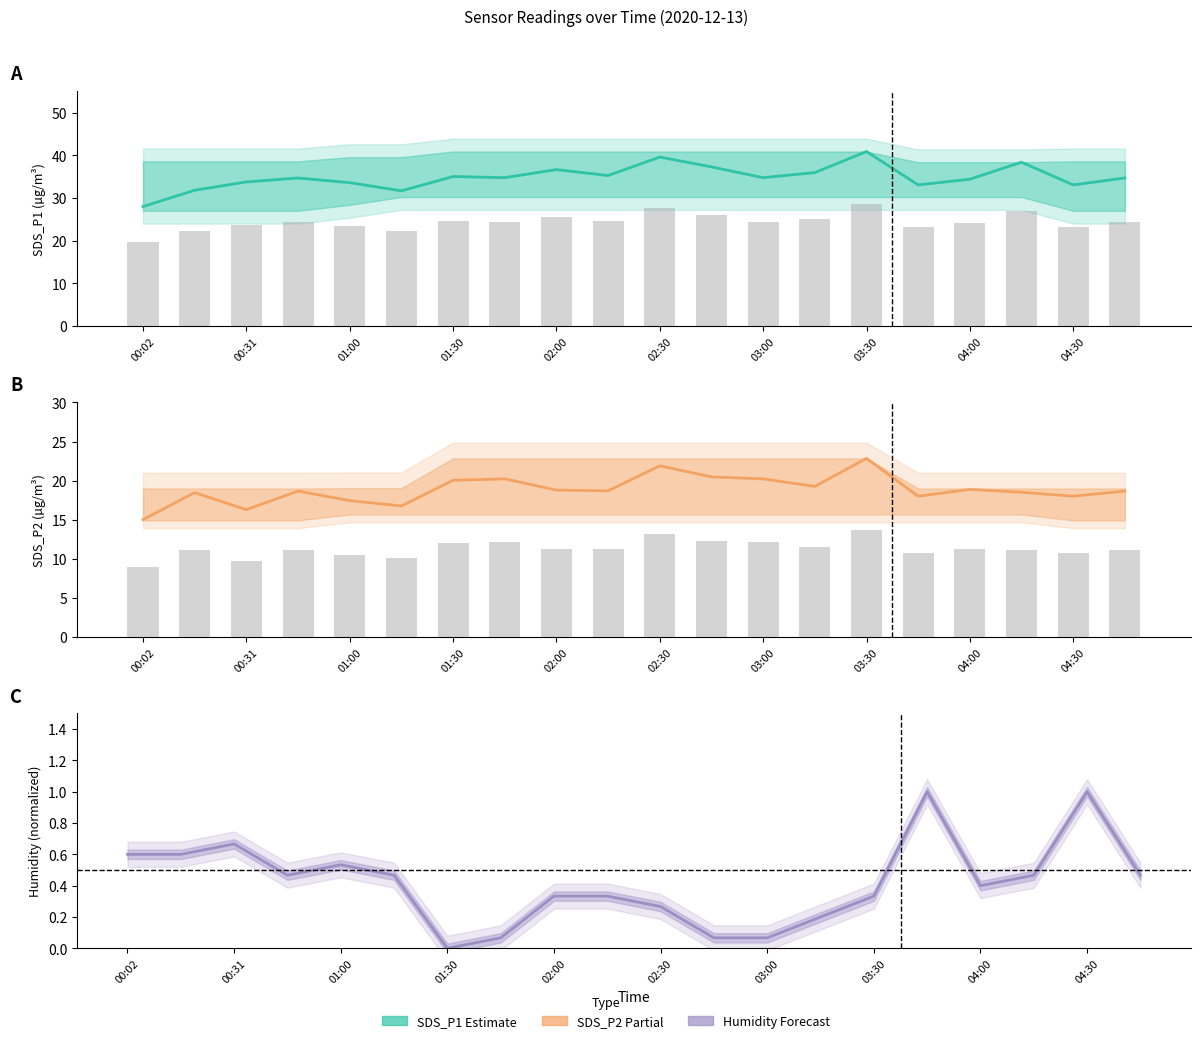

Which series has the largest range (max minus min)?

SDS_P1